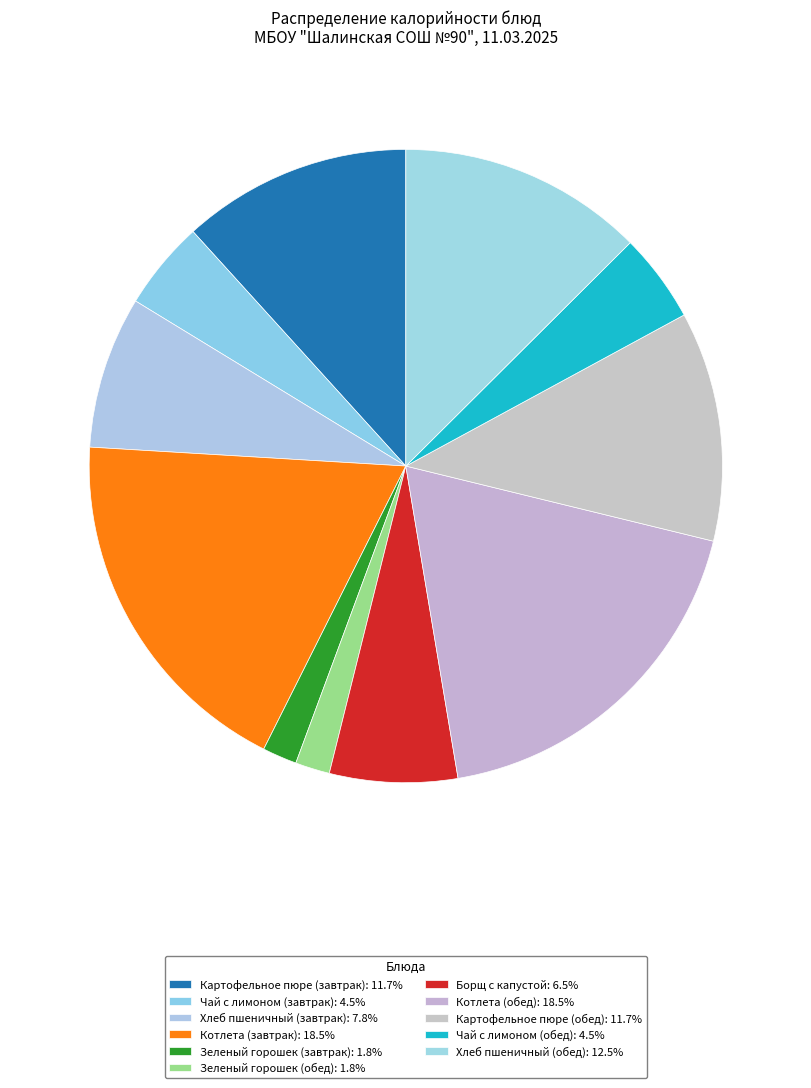

True or false: Чай с лимоном (завтрак) accounts for 16% of the total.

False